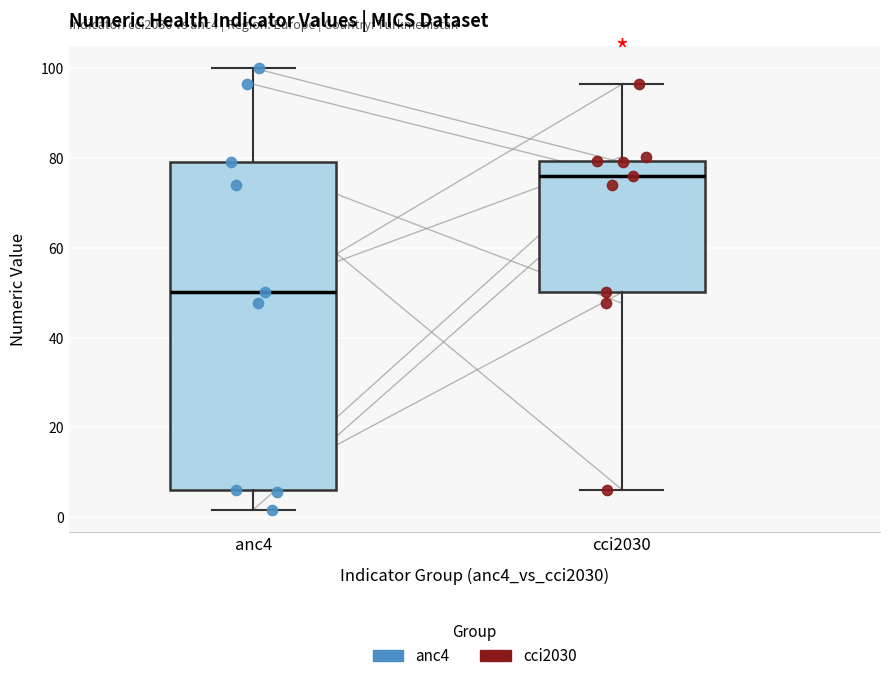

Reading left to right, transcribe this box plot: for each box, give where its median line is, the range the box spans, and where its two whiskers end, as read against the y-axis. The values are not printed on the chart, so give them approximately, as read against the axis.

anc4: median 50, box 6 to 80, whiskers 2 to 100
cci2030: median 76, box 50 to 80, whiskers 6 to 96